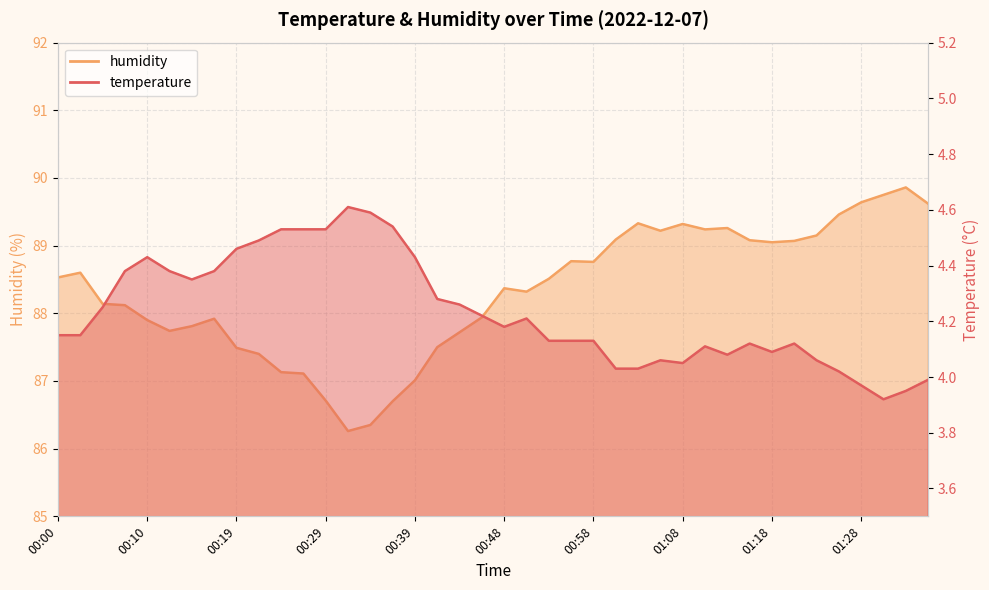

Rank the series at 01:03 from highest to lowest value.

humidity, temperature